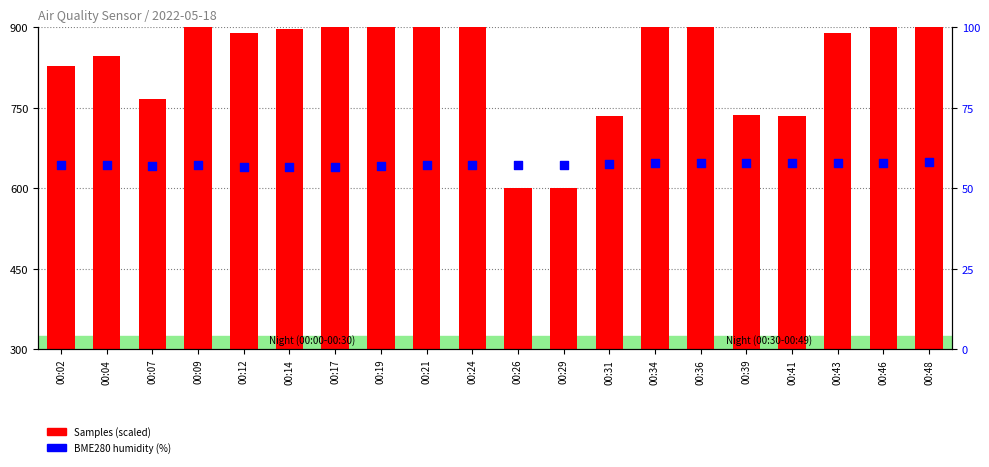

Which series has the largest total across all categories?

Samples (scaled)